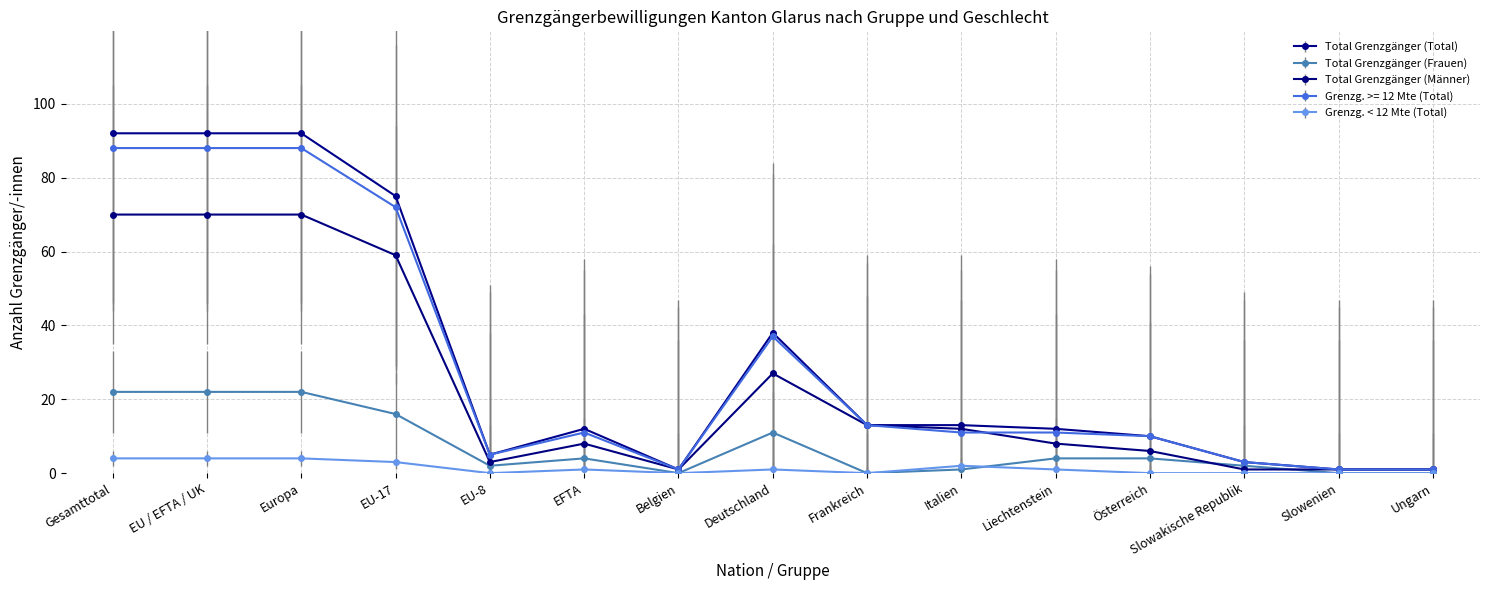

The value of Grenzg. >= 12 Mte (Total) at EU / EFTA / UK is 88. True or false?

True